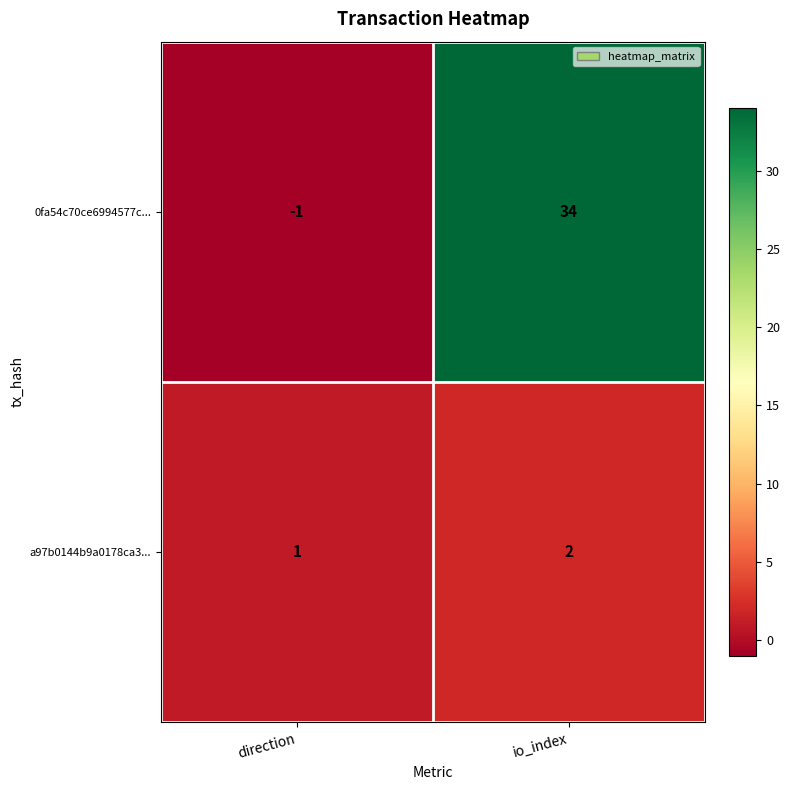

What is the total value across all series at io_index?

36